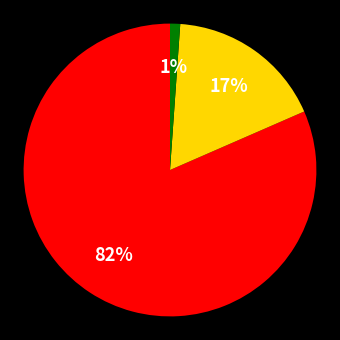

To the nearest percent, what is the average slice percentage?

33%